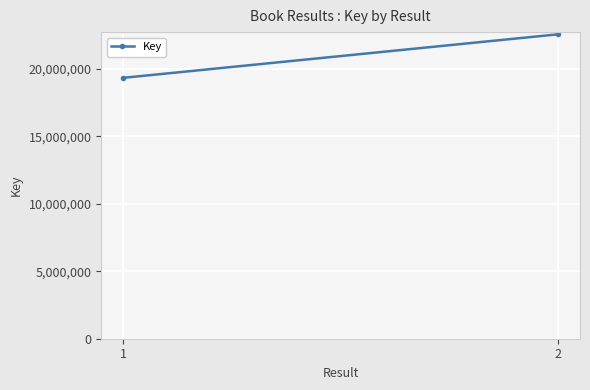

List the labels in order of value, largest first.

2, 1